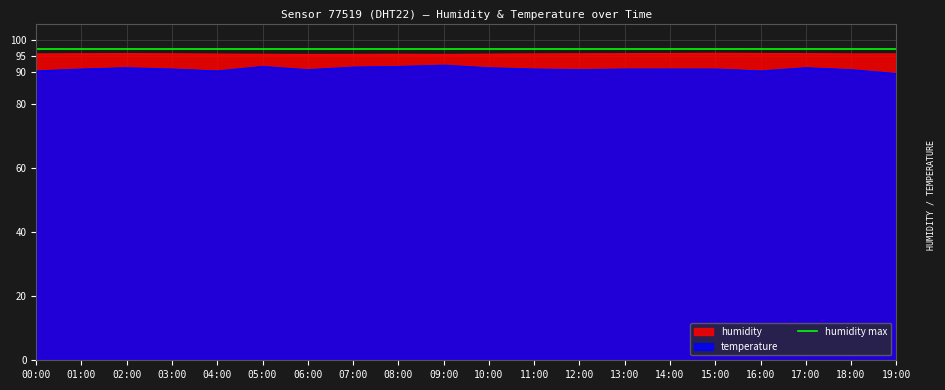

The value of humidity at 12:00 is 53.7. True or false?

False